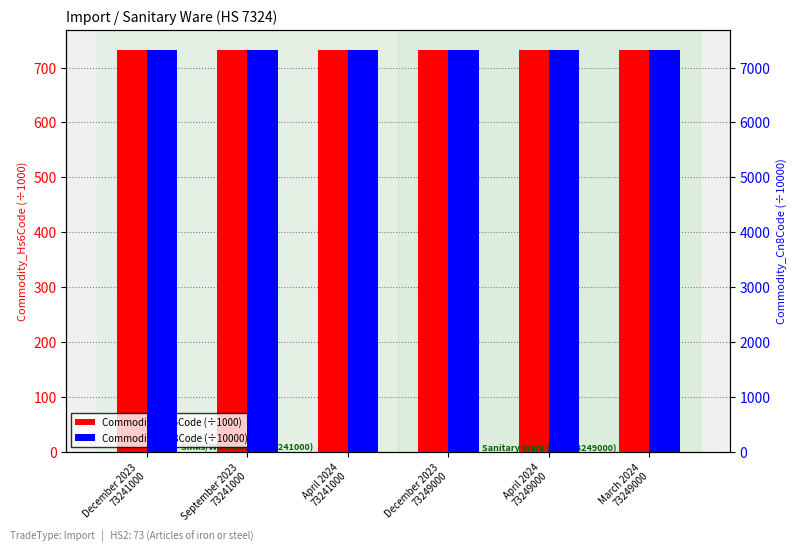

Is it true that Commodity_Hs6Code (÷1000) equals 1285.7 at April 2024
73249000?

False